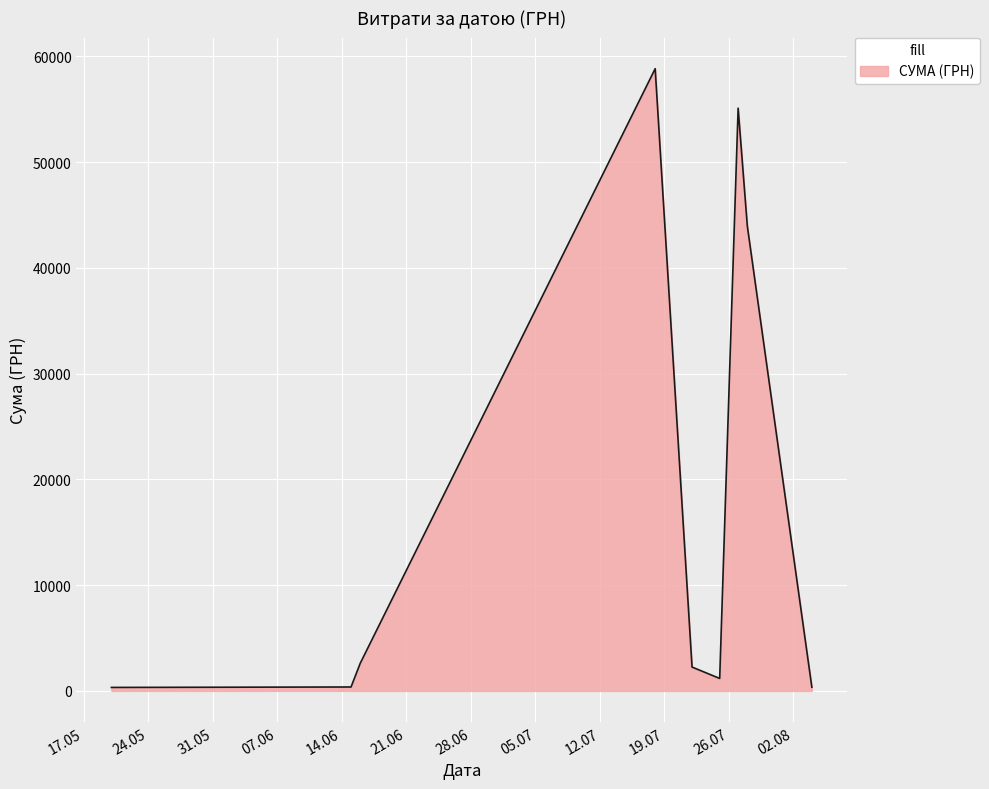

What is the greatest value displayed?

58840.0